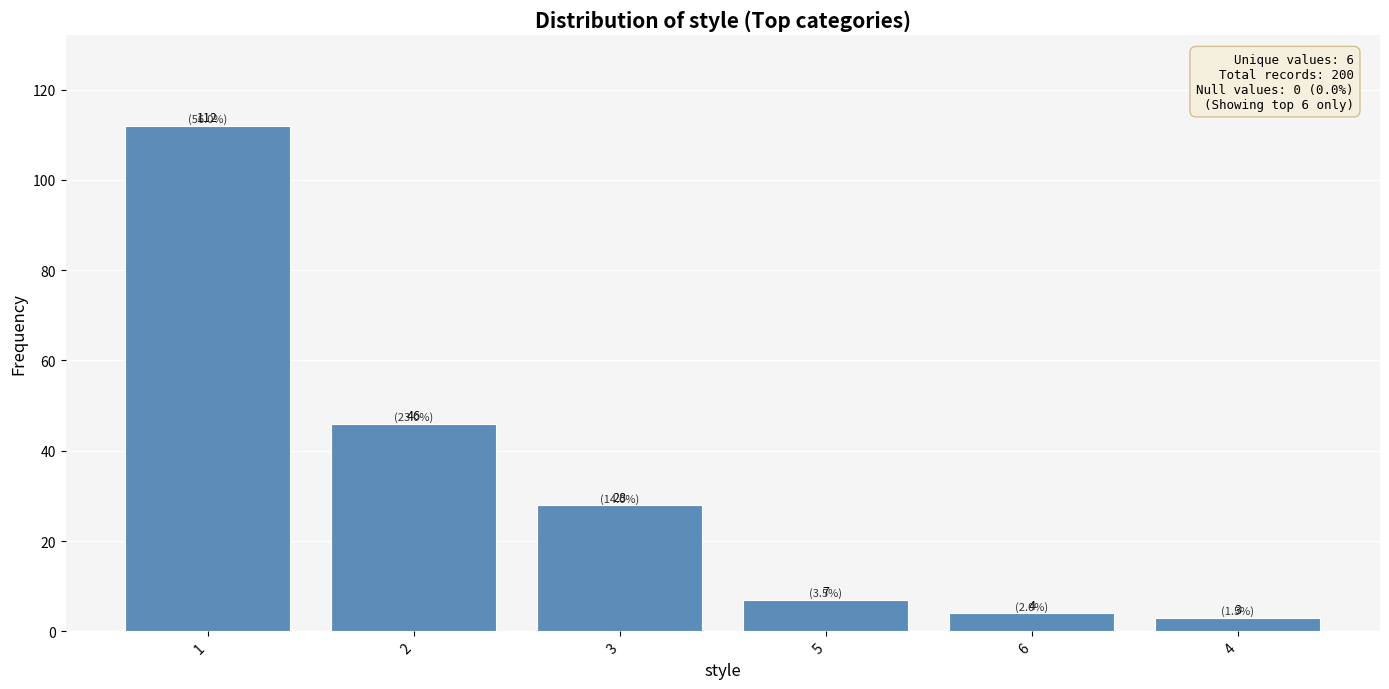

What is the change in value from 2 to 5?

-39